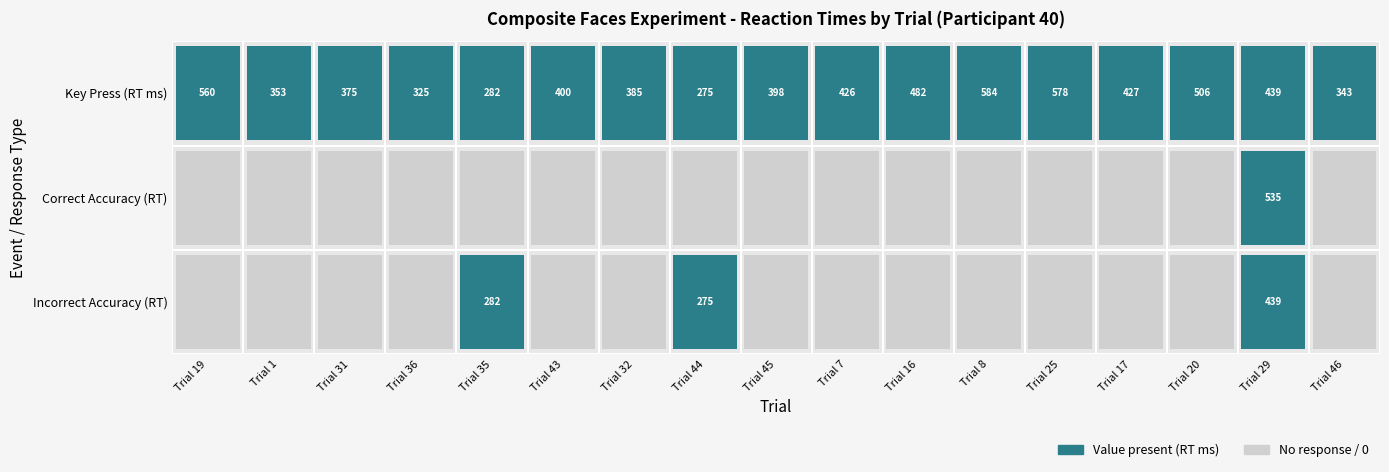

True or false: Group2_. is same has a value of 560 at 0.

True